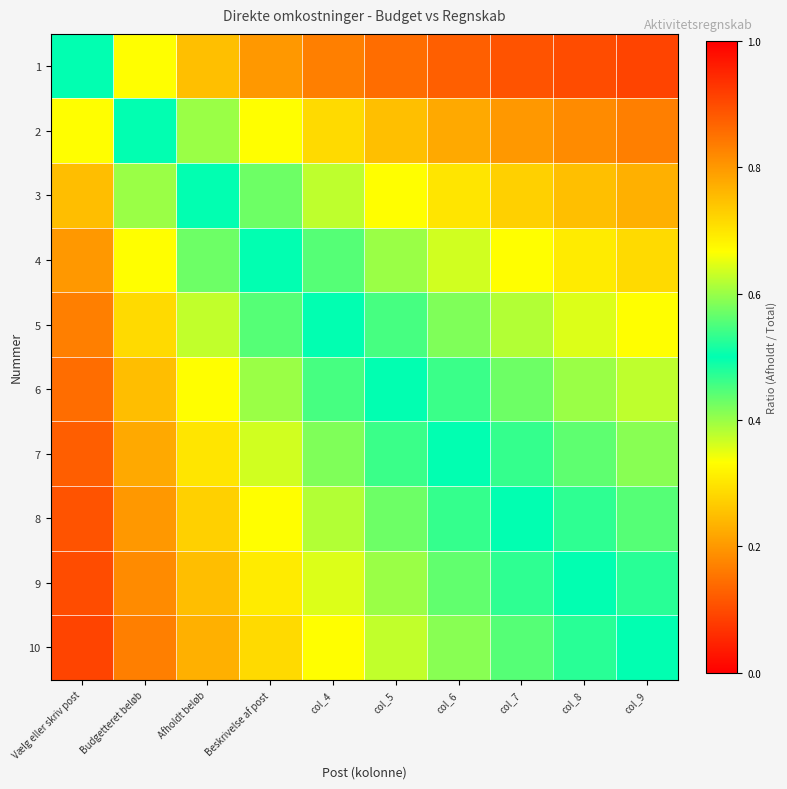

List the series in order of their peak value, highest first.

1, 2, 3, 4, 5, 6, 7, 8, 9, 10